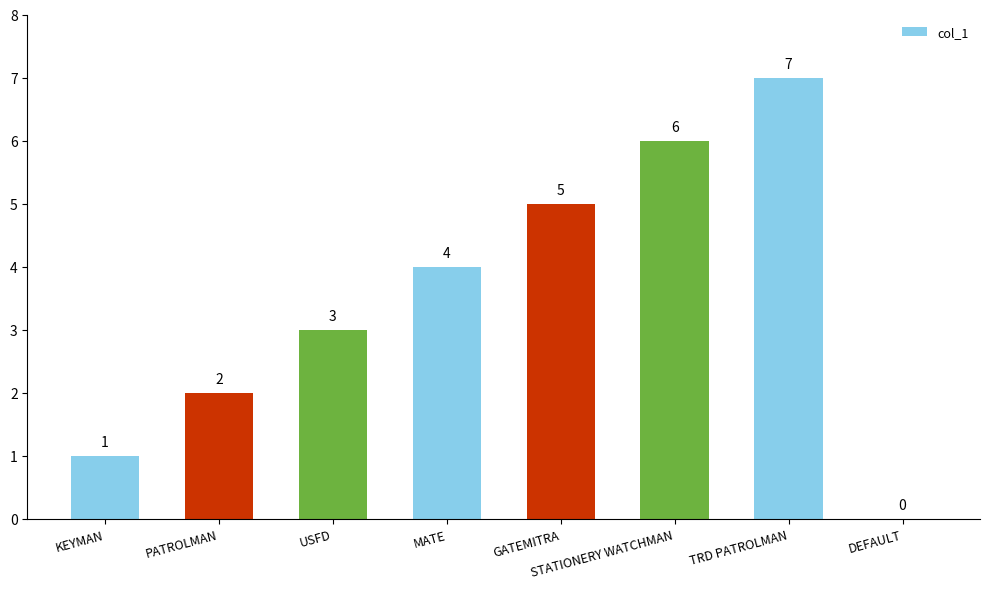

Count the number of categories in the chart.

8